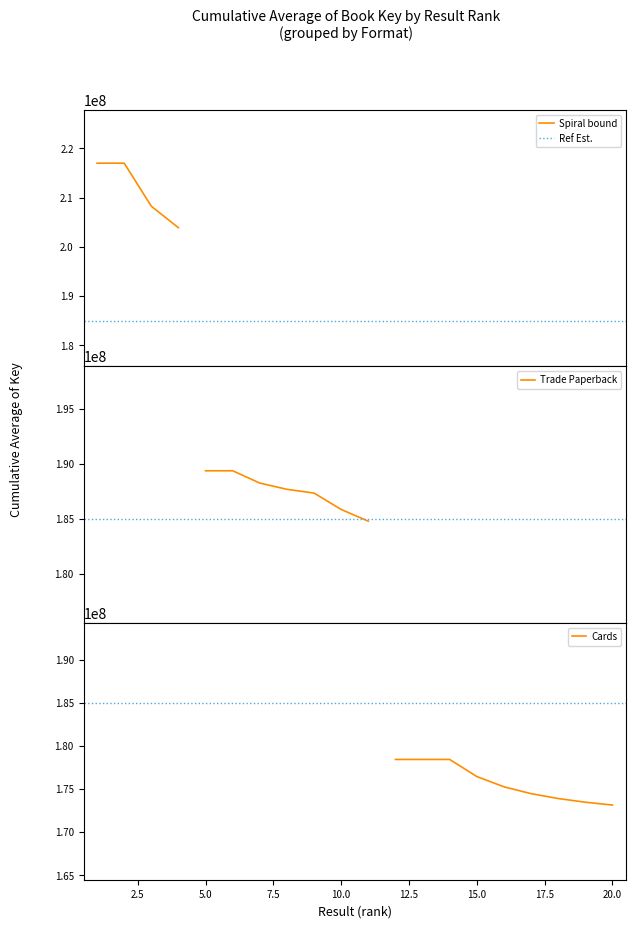

True or false: Spiral bound has more than 1 interior local peaks.

False